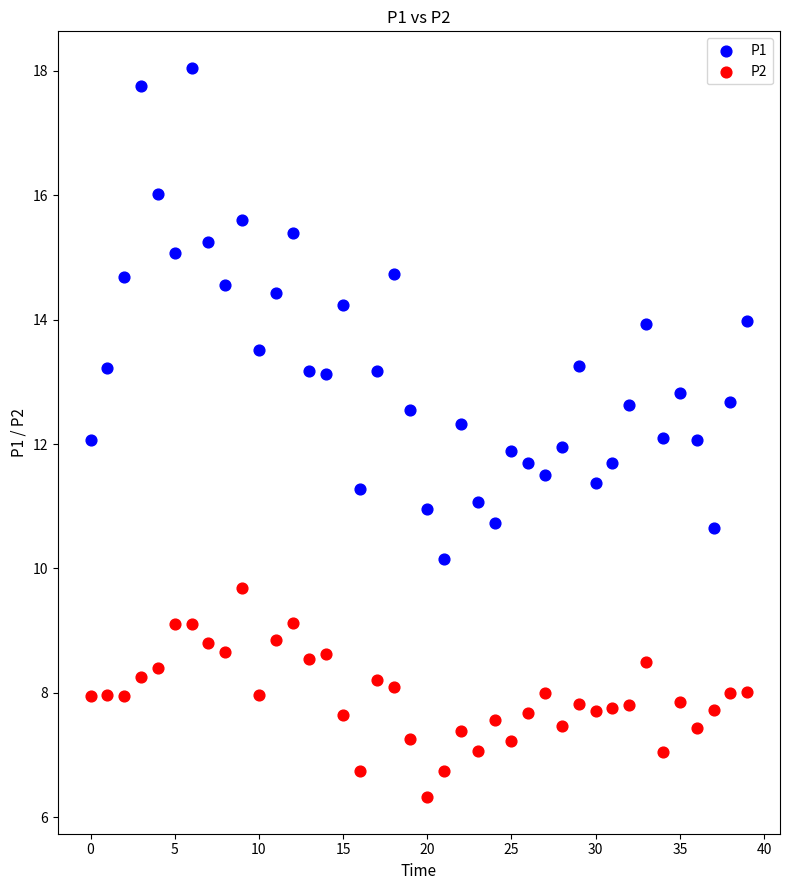

Which series reaches the minimum Y coordinate?

P2